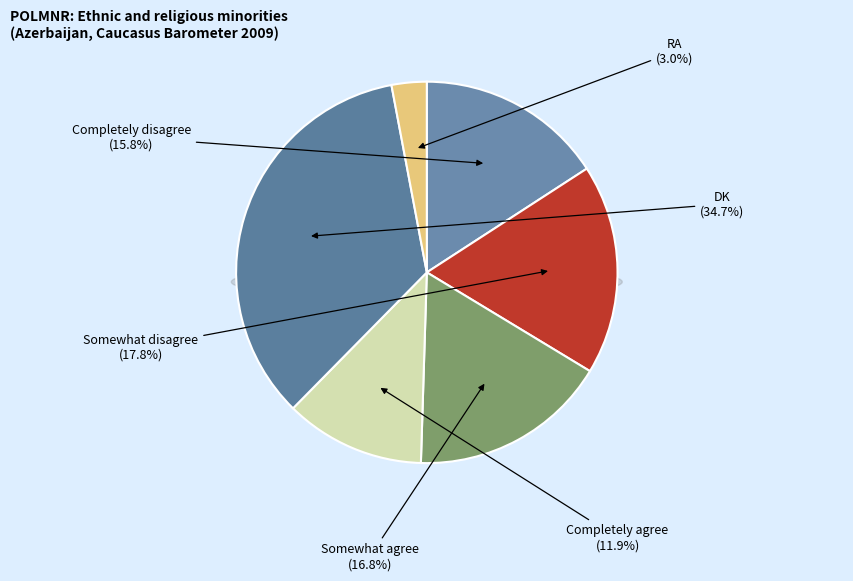

To the nearest percent, what portion does Completely agree represent?

12%